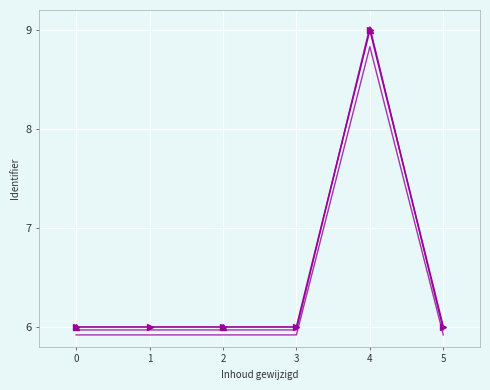

How many interior local peaks (higher than both neighbors) does the data have?

1